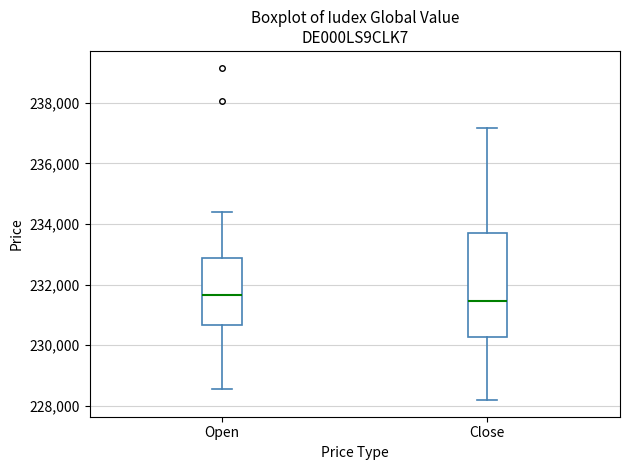

Reading left to right, read every box against the y-axis: the position of its median line, the range the box covers, and the ends of its whiskers. The values are not printed on the chart, so give them approximately, as read against the axis.

Open: median 231600, box 230600 to 232800, whiskers 228600 to 234400
Close: median 231400, box 230200 to 233800, whiskers 228200 to 237200